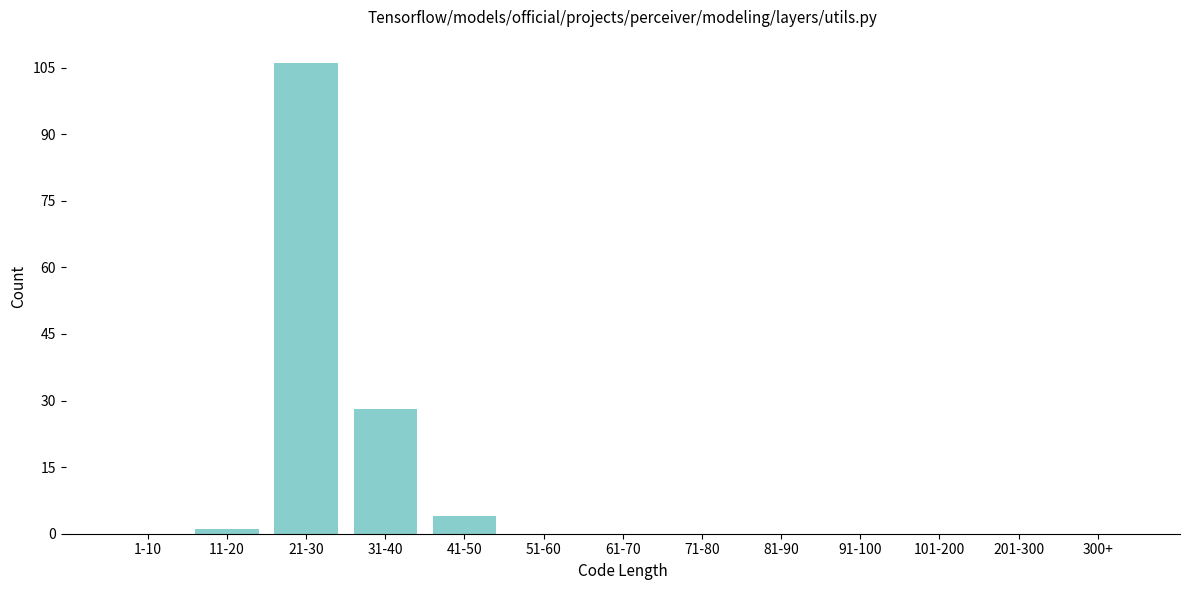

Reading right to left, transcribe all the data shown in this chart.

300+=0	201-300=0	101-200=0	91-100=0	81-90=0	71-80=0	61-70=0	51-60=0	41-50=4	31-40=28	21-30=106	11-20=1	1-10=0